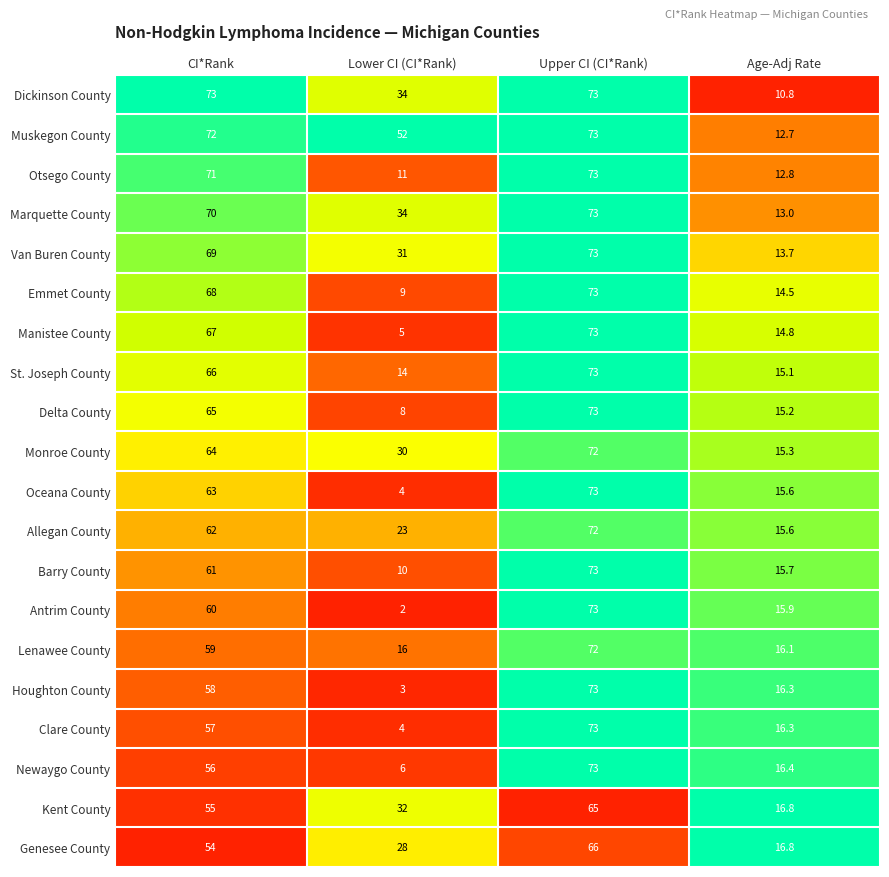

At which category is the sum across all series the highest?

Upper CI (CI*Rank)